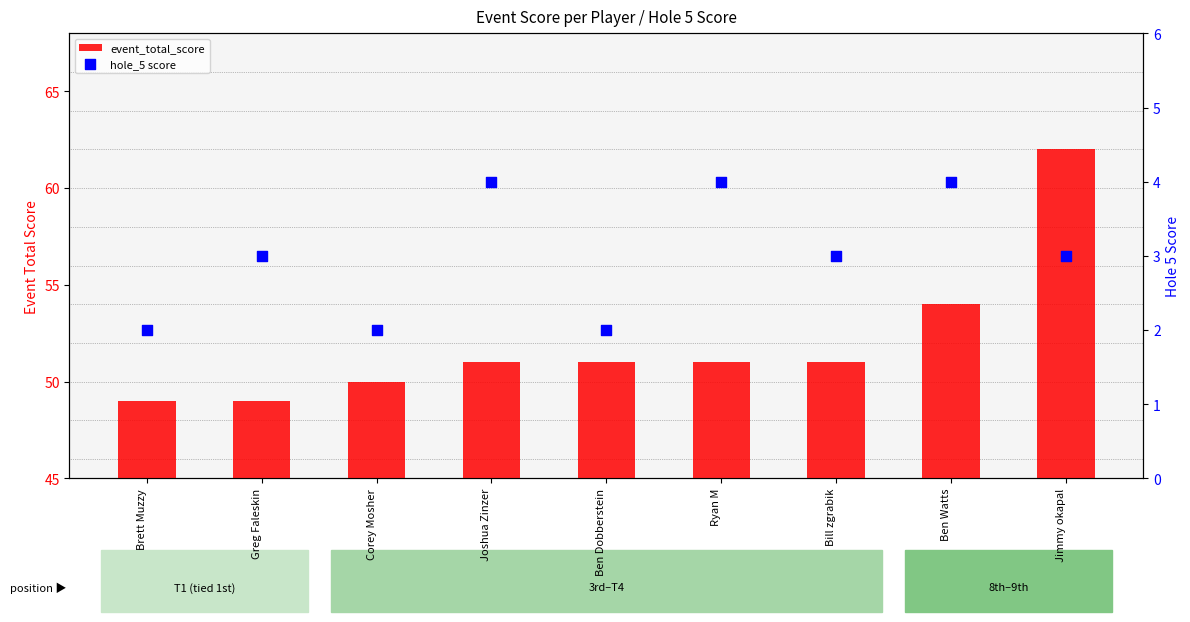

Which series has the largest Y range (max minus min)?

event_total_score